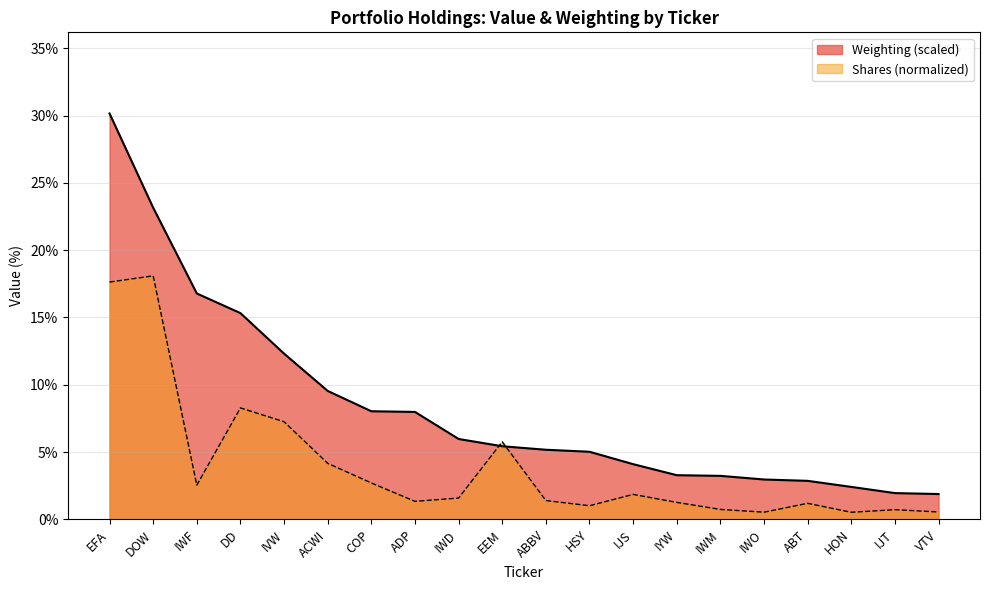

What is the smallest value displayed?

0.5